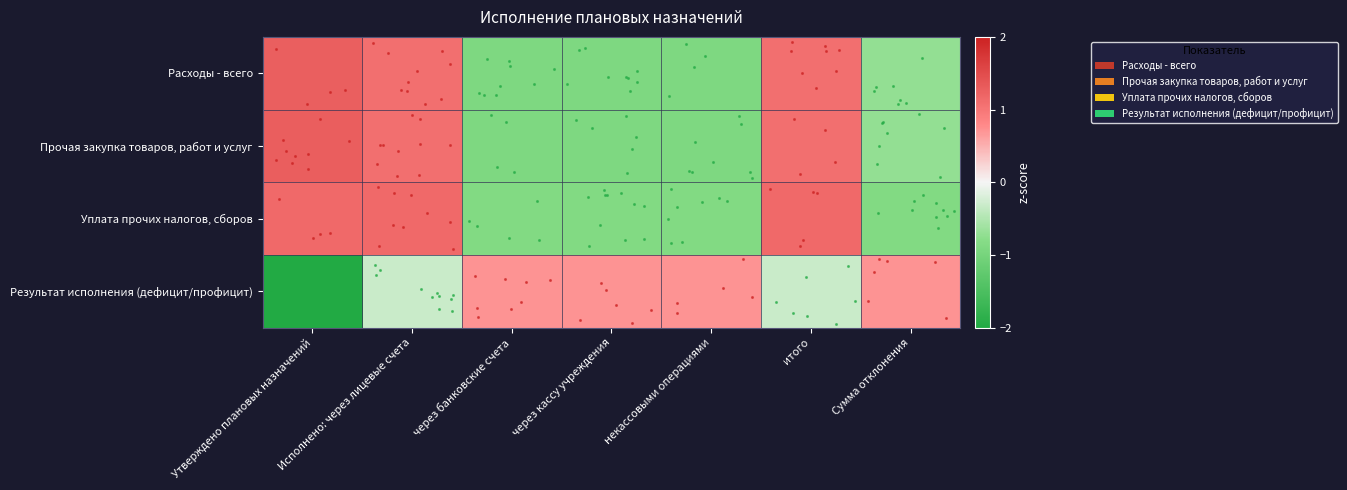

At which category does the chart reach its minimum across all series?

Утверждено плановых назначений